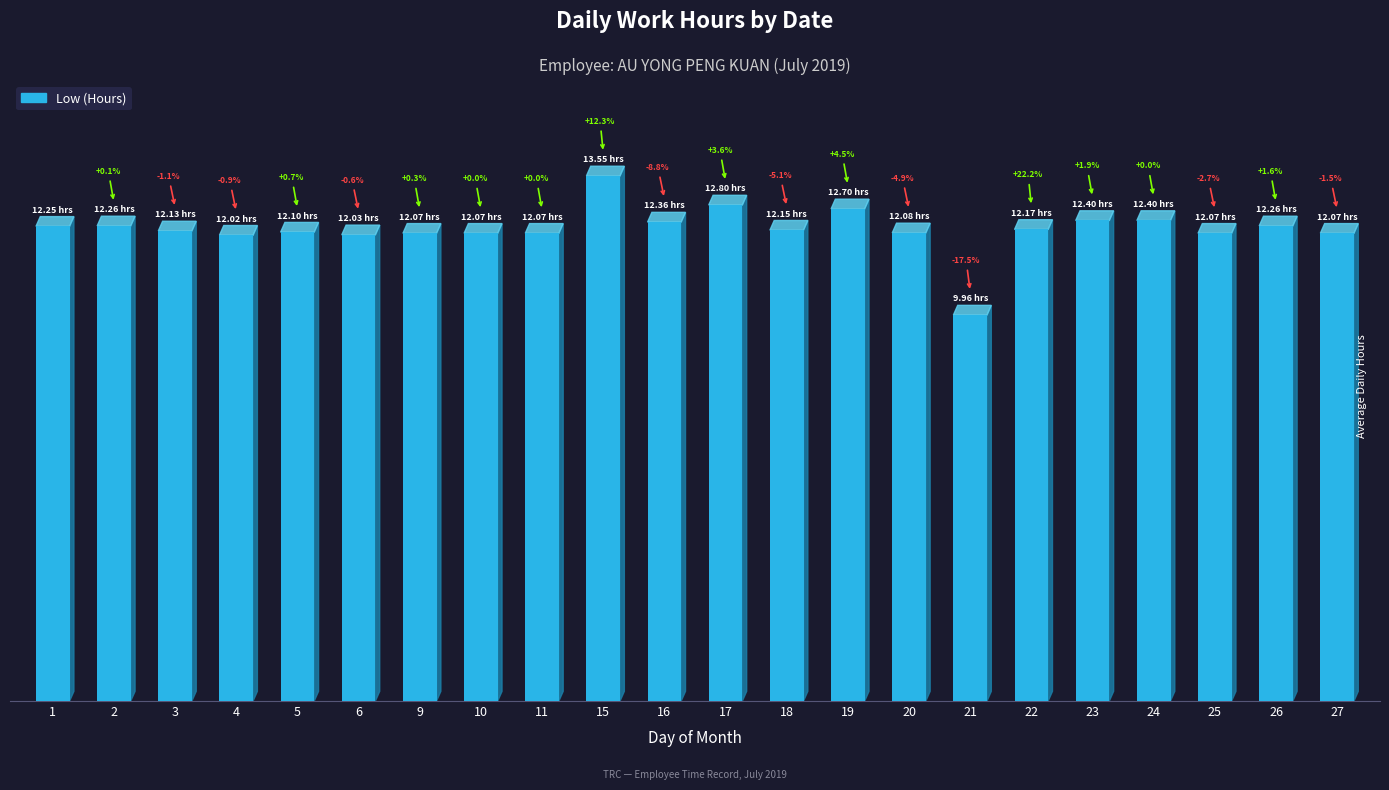

The value at 4 is 4.3. True or false?

False